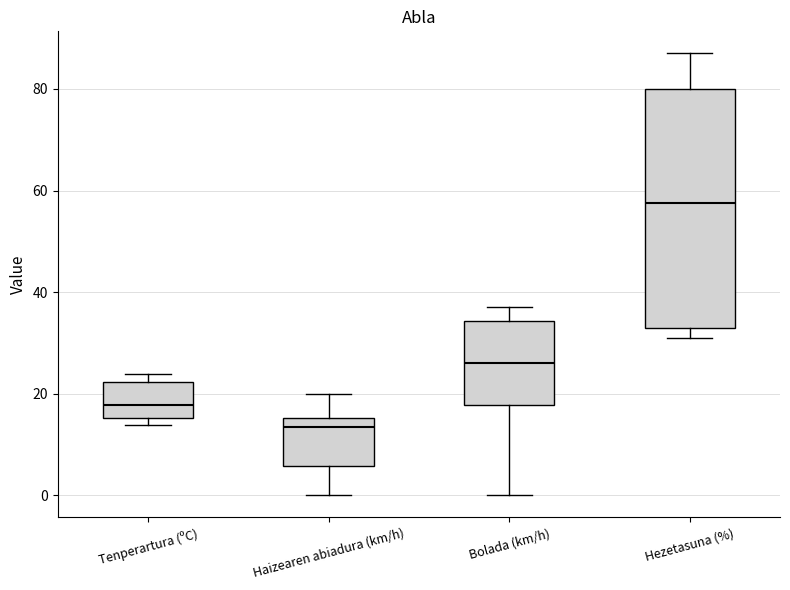

Which box has the lowest median line?

Haizearen abiadura (km/h)